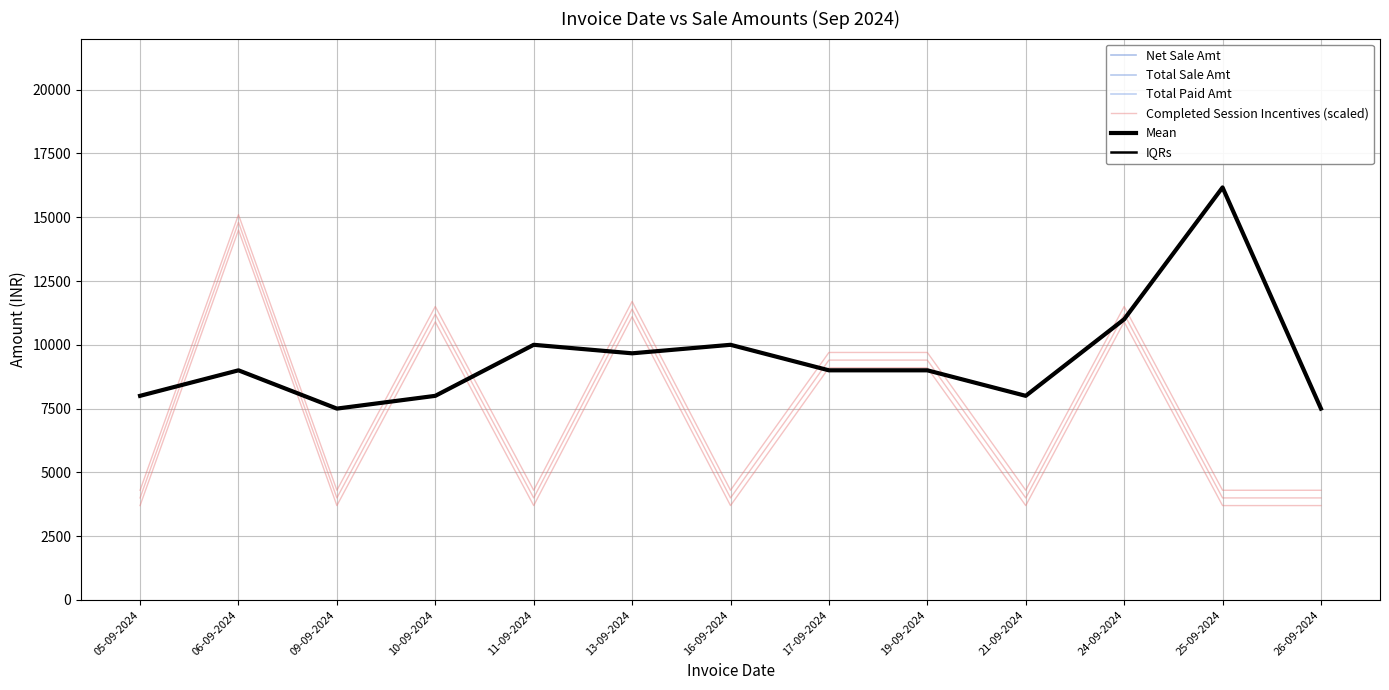

What is the difference between the maximum and minimum values in the Completed Session Incentives (scaled) series?

10800.0